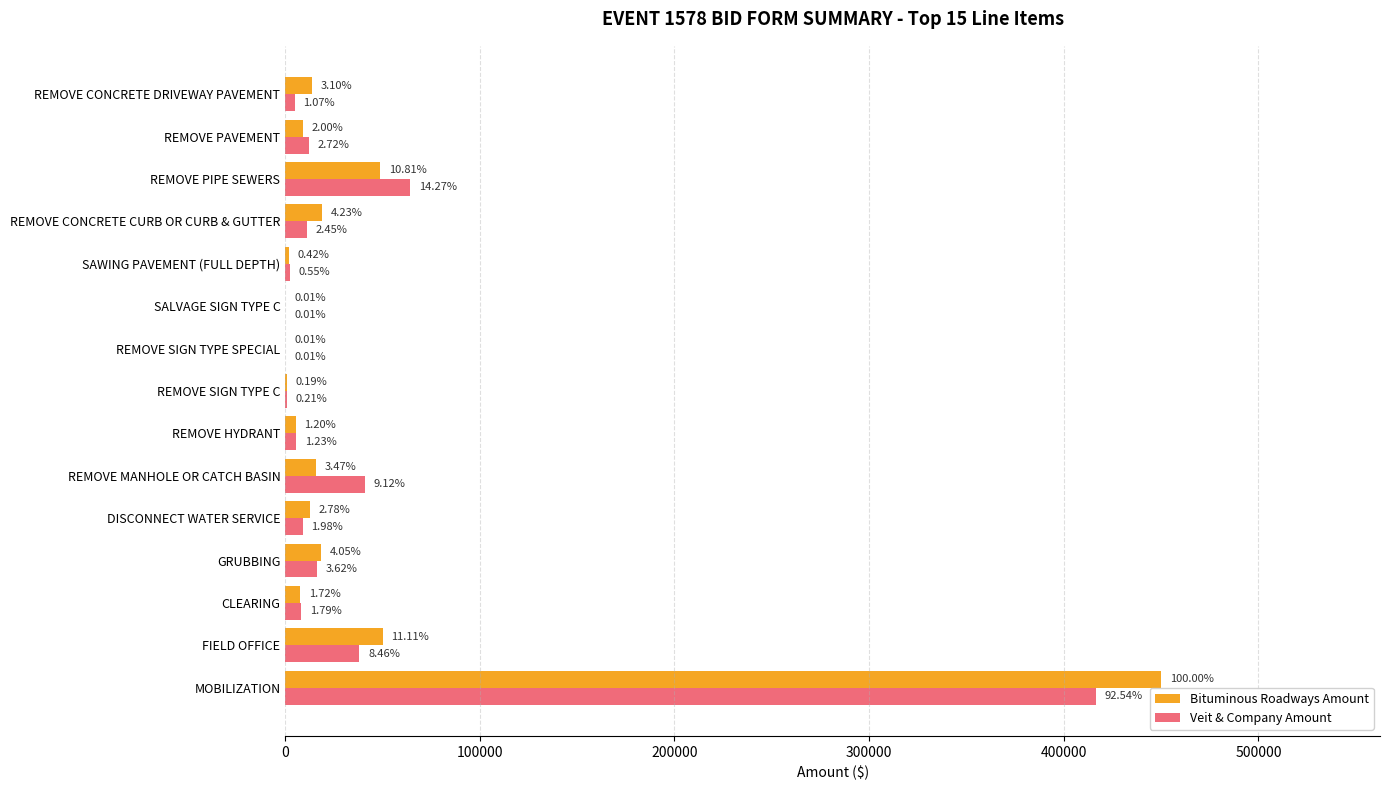

What are all the series names shown in the legend?

Bituminous Roadways Amount, Veit & Company Amount